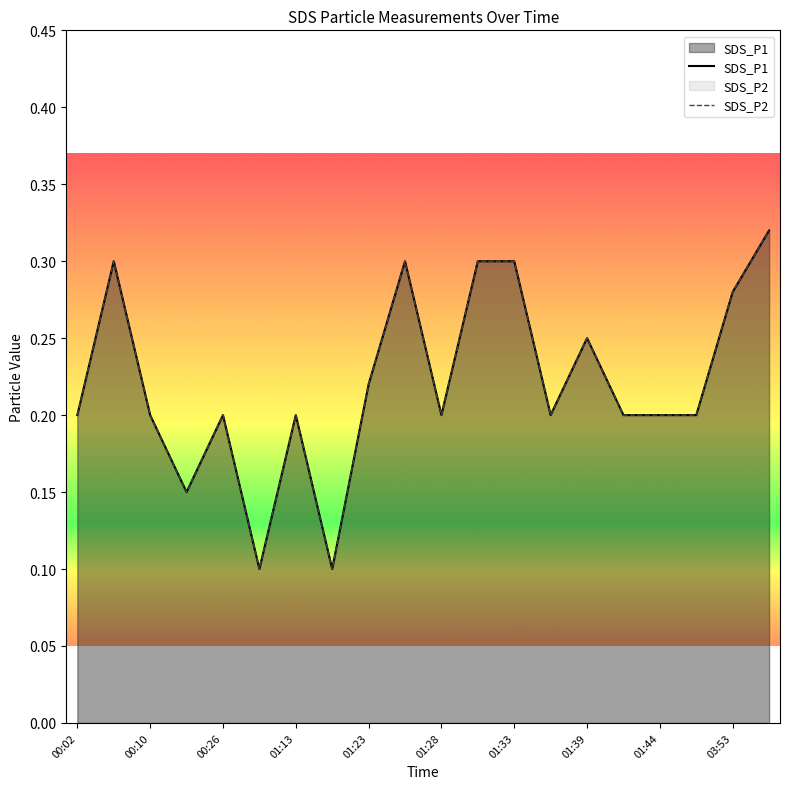

What is the value of the SDS_P2 point at the 10th from the left?

0.3